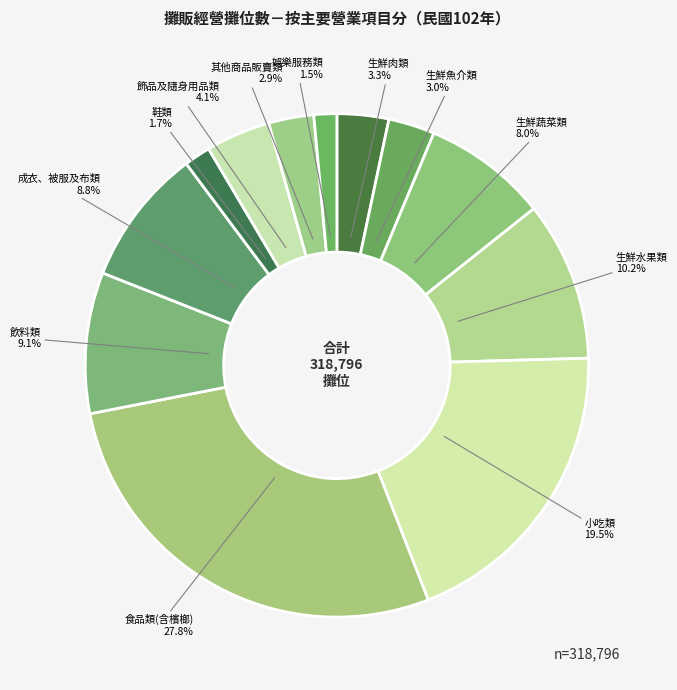

Count the number of slices in the pie.

12